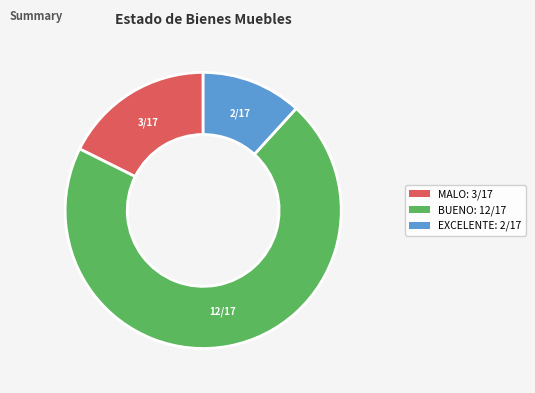

Combined, do BUENO and MALO account for over 50%?

Yes